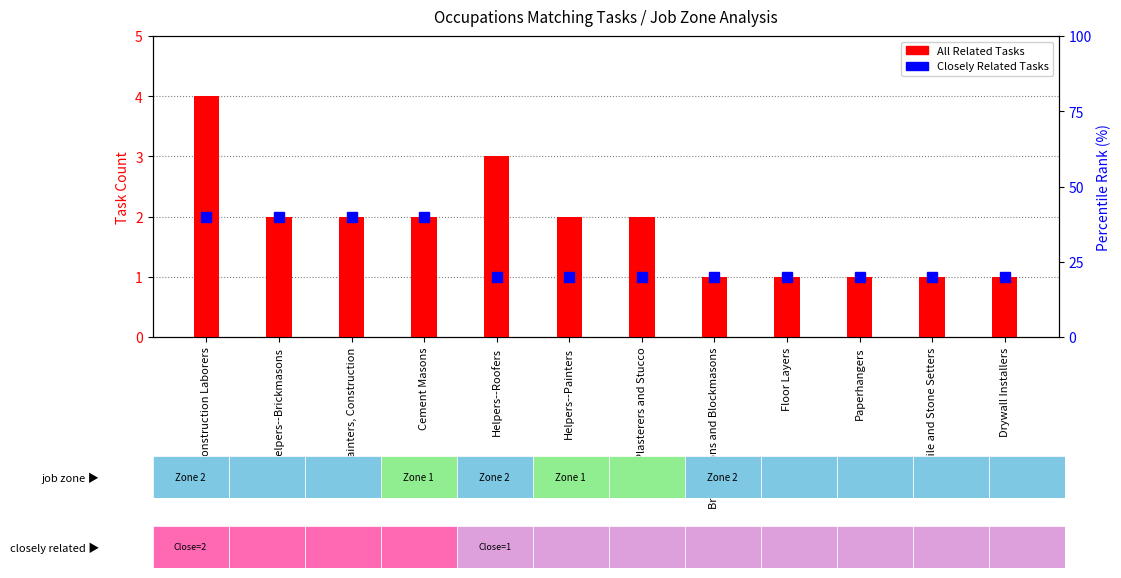

What is the value of the 4th bar from the left?

2